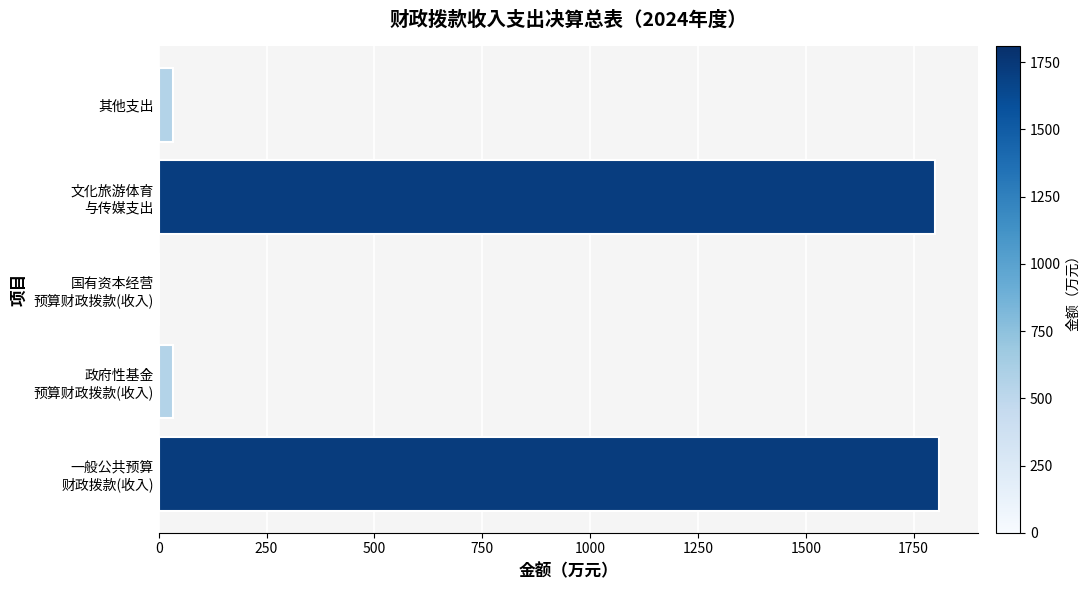

What is the maximum value shown in the chart?

1809.5